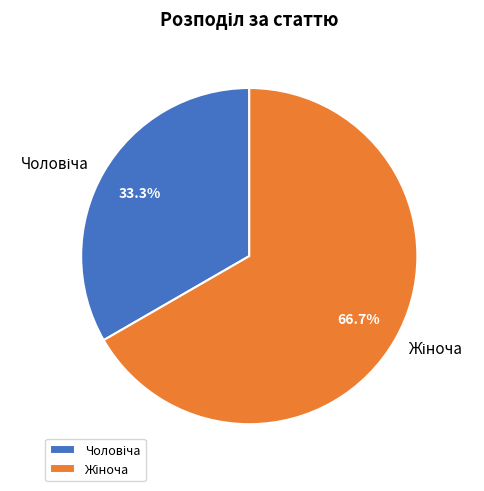

Is there any slice that represents more than half of the pie?

Yes